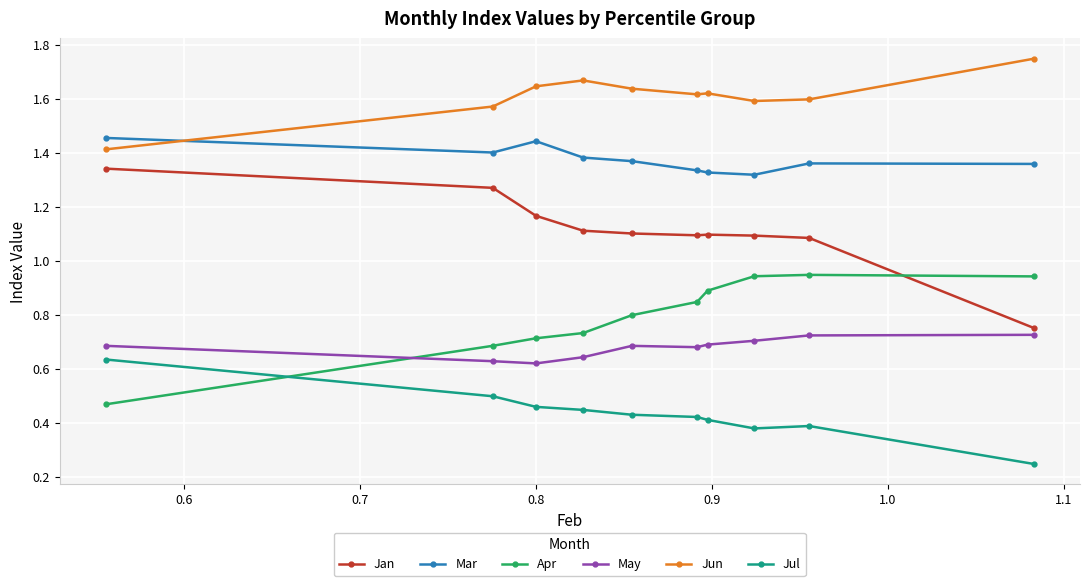

What are all the series names shown in the legend?

Jan, Mar, Apr, May, Jun, Jul